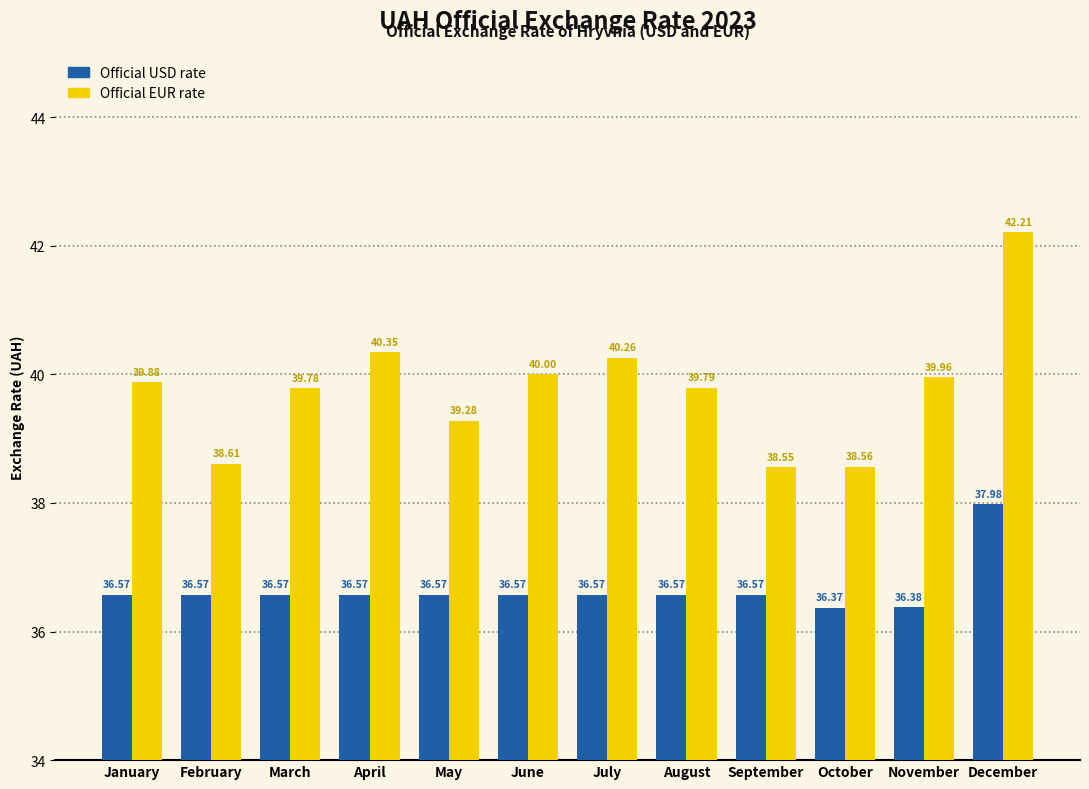

At which label does Official EUR rate reach its peak?

December